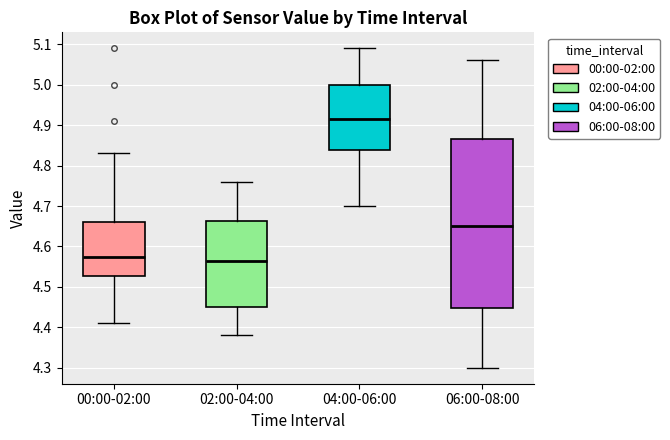

Which box's median line is the highest?

04:00-06:00